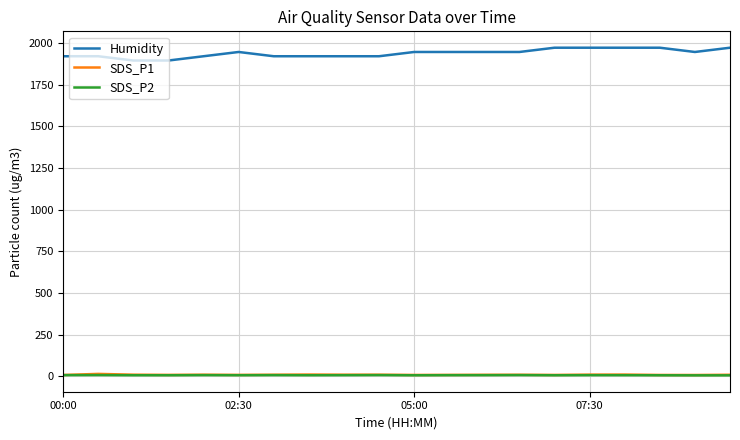

Which series has the largest total across all categories?

Humidity